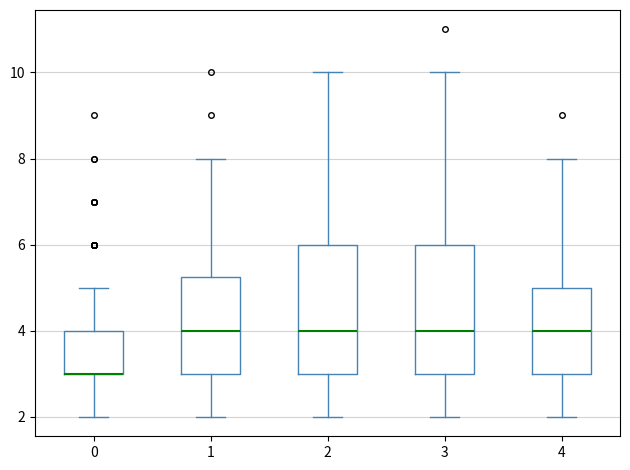

Reading left to right, read every box against the y-axis: the position of its median line, the range the box covers, and the ends of its whiskers. The values are not printed on the chart, so give them approximately, as read against the axis.

0: median 3.0 (drawn on the box's lower edge), box 3.0 to 4.0, whiskers 2.0 to 5.0
1: median 4.0, box 3.0 to 5.2, whiskers 2.0 to 8.0
2: median 4.0, box 3.0 to 6.0, whiskers 2.0 to 10.0
3: median 4.0, box 3.0 to 6.0, whiskers 2.0 to 10.0
4: median 4.0, box 3.0 to 5.0, whiskers 2.0 to 8.0